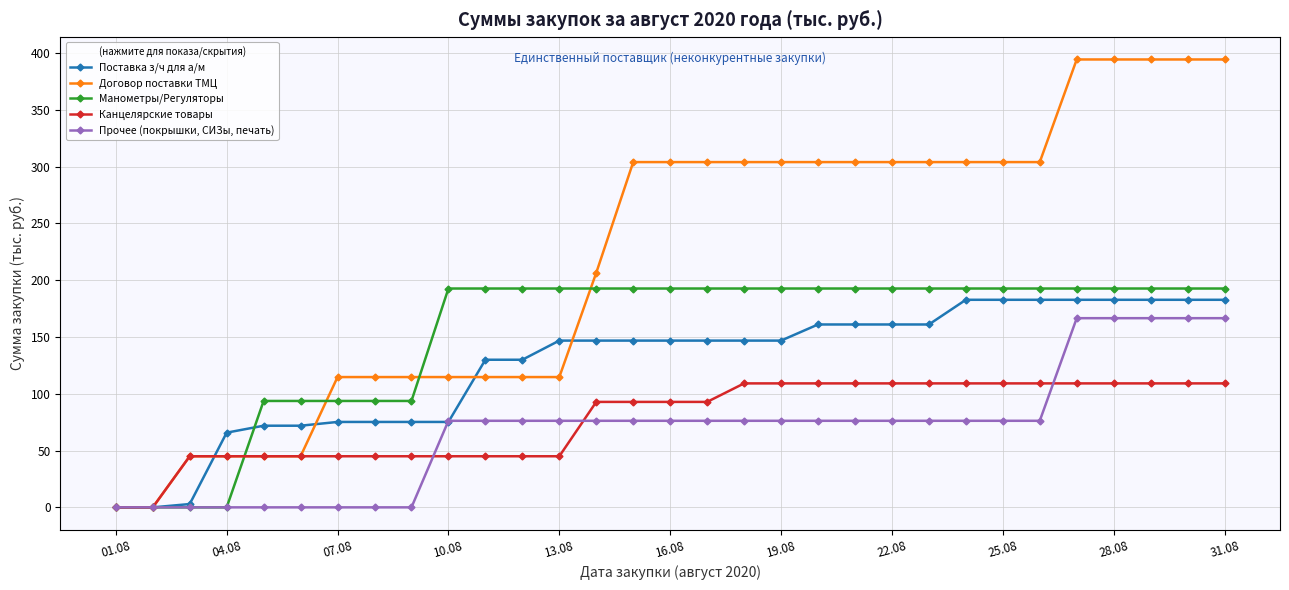

Reading left to right, transcribe all the data shown in this chart.

Поставка з/ч для а/м: 0.0	0.0	2.9	65.8	71.9	71.9	75.2	75.2	75.2	75.2	130.0	130.0	146.9	146.9	146.9	146.9	146.9	146.9	146.9	161.1	161.1	161.1	161.1	182.8	182.8	182.8	182.8	182.8	182.8	182.8	182.8
Договор поставки ТМЦ: 0.0	0.0	45.0	45.0	45.0	45.0	114.7	114.7	114.7	114.7	114.7	114.7	114.7	206.6	304.1	304.1	304.1	304.1	304.1	304.1	304.1	304.1	304.1	304.1	304.1	304.1	394.4	394.4	394.4	394.4	394.4
Манометры/Регуляторы: 0.0	0.0	0.0	0.0	93.7	93.7	93.7	93.7	93.7	192.7	192.7	192.7	192.7	192.7	192.7	192.7	192.7	192.7	192.7	192.7	192.7	192.7	192.7	192.7	192.7	192.7	192.7	192.7	192.7	192.7	192.7
Канцелярские товары: 0.0	0.0	45.0	45.0	45.0	45.0	45.0	45.0	45.0	45.0	45.0	45.0	45.0	92.9	92.9	92.9	92.9	109.2	109.2	109.2	109.2	109.2	109.2	109.2	109.2	109.2	109.2	109.2	109.2	109.2	109.2
Прочее (покрышки, СИЗы, печать): 0.0	0.0	0.0	0.0	0.0	0.0	0.0	0.0	0.0	76.2	76.2	76.2	76.2	76.2	76.2	76.2	76.2	76.2	76.2	76.2	76.2	76.2	76.2	76.2	76.2	76.2	166.6	166.6	166.6	166.6	166.6